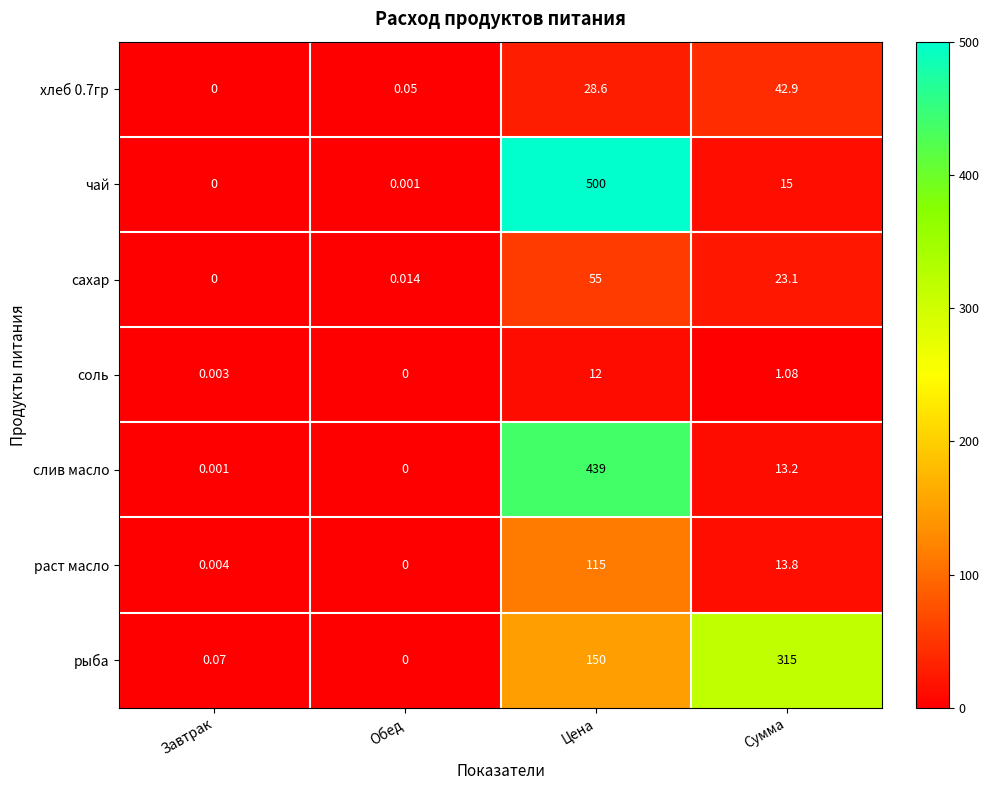

Which series has the largest total across all categories?

чай